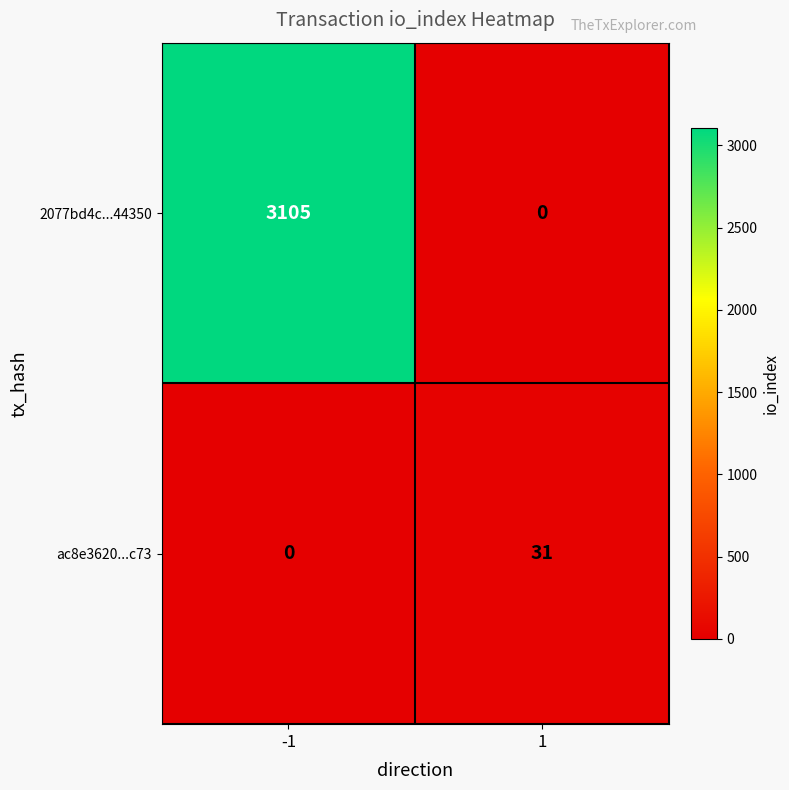

What is the sum of all 2077bd4c...44350 values?

3105